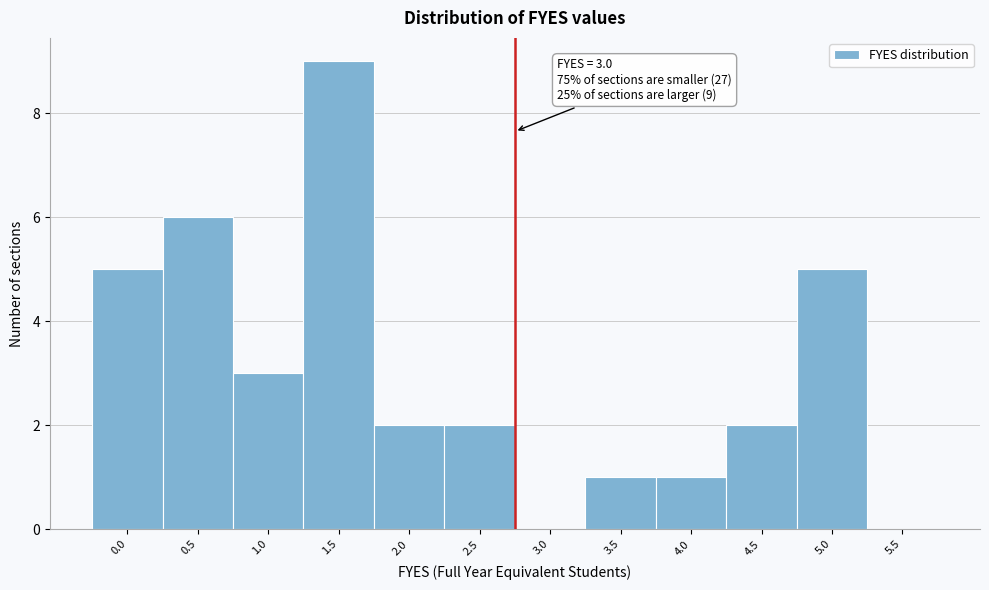

Reading right to left, list all the values displayed in this chart.

5.5=0	5.0=5	4.5=2	4.0=1	3.5=1	3.0=0	2.5=2	2.0=2	1.5=9	1.0=3	0.5=6	0.0=5